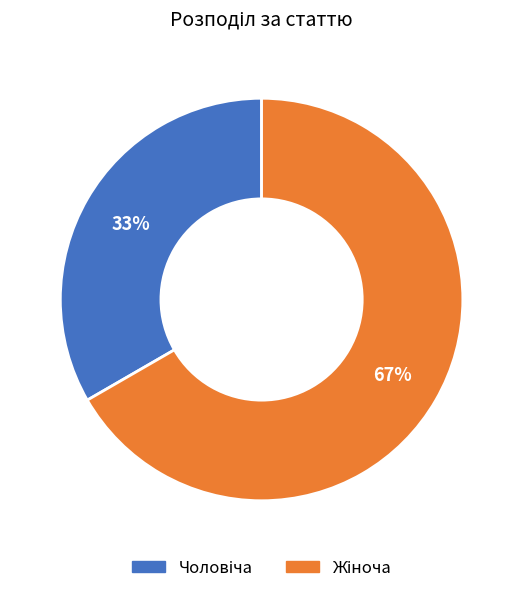

Is there any slice that represents more than half of the pie?

Yes